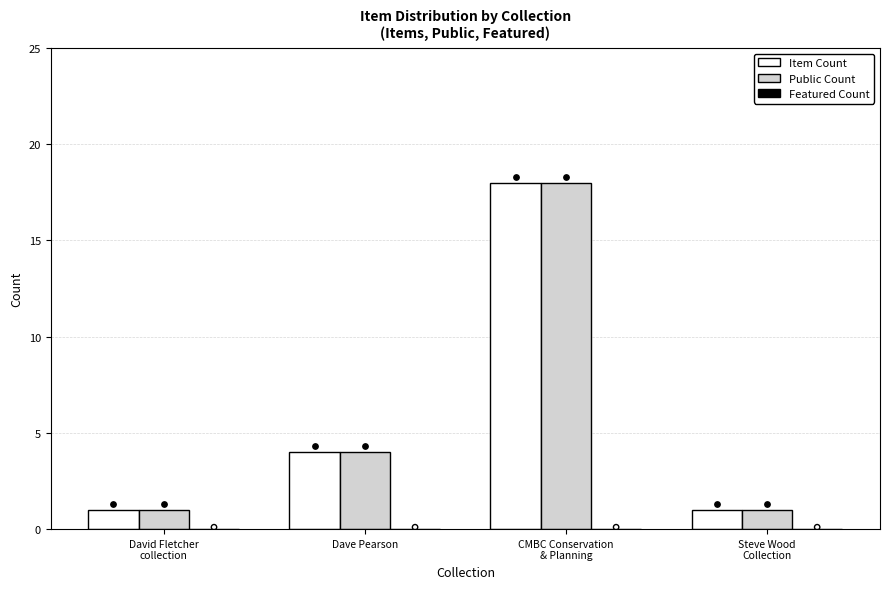

At how many categories does at least one series exceed 13?

1